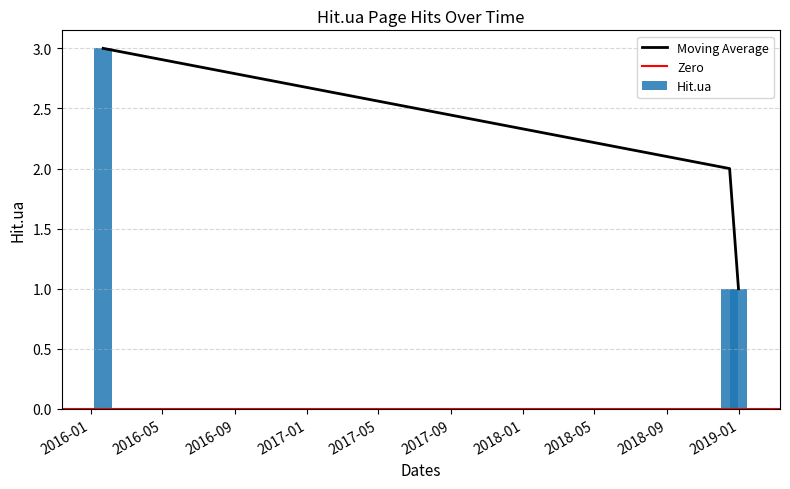

What is the highest value of the Hit.ua series?

3